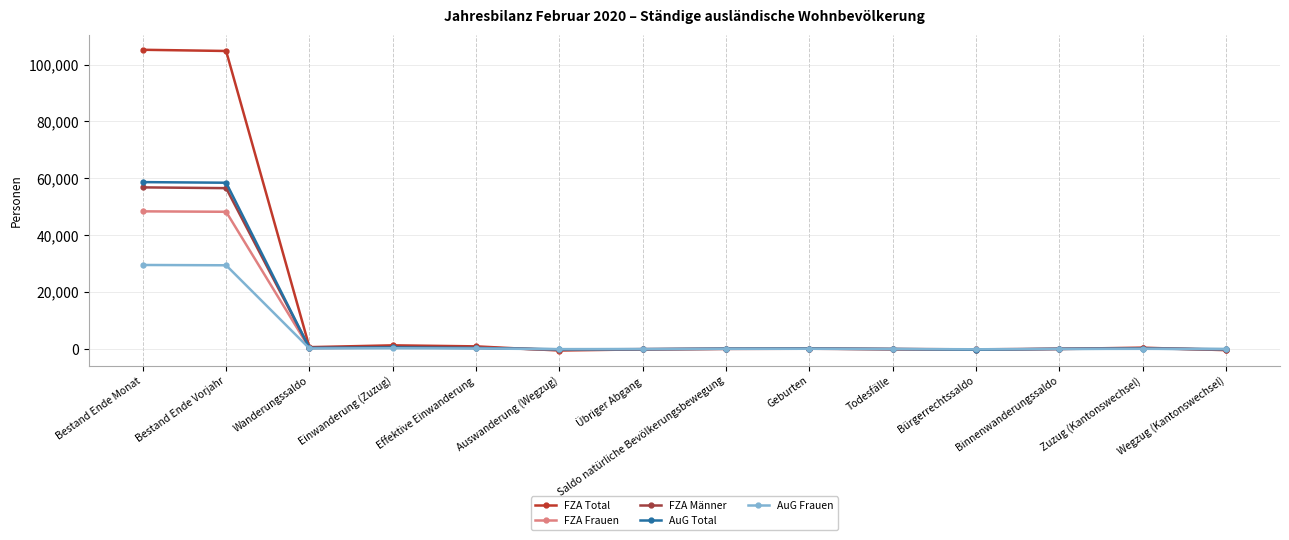

What is the label of the 4th point from the right?

Bürgerrechtssaldo